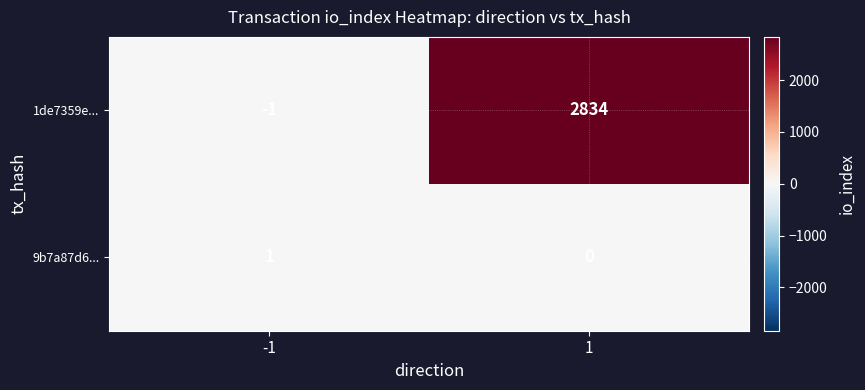

How many series are shown in this chart?

2